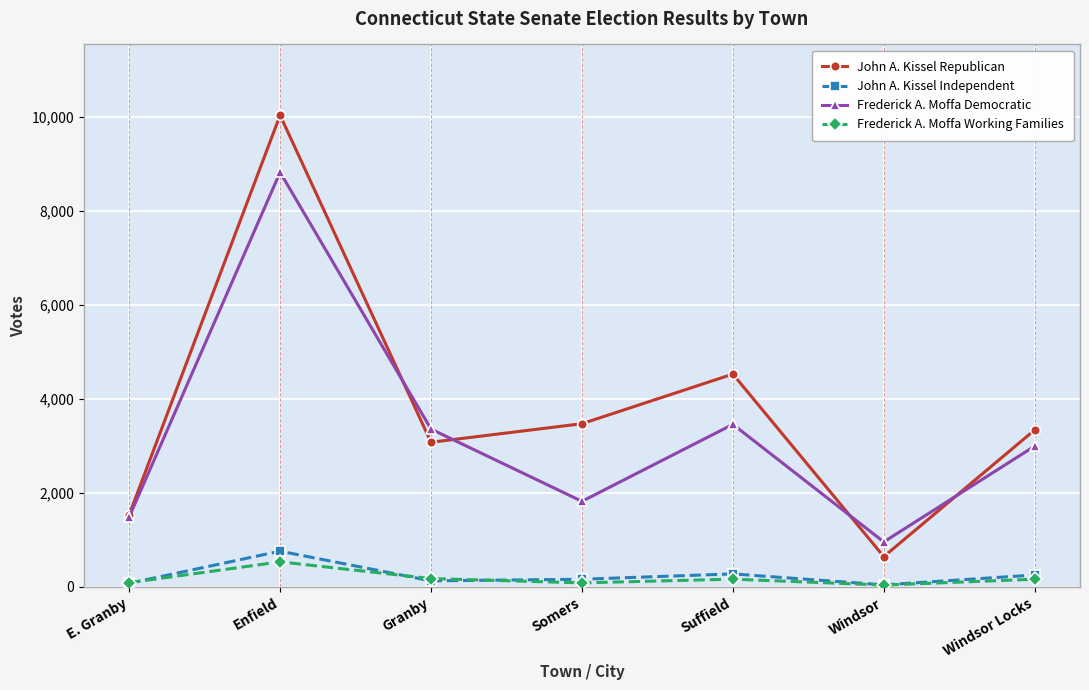

True or false: Frederick A. Moffa Working Families and Frederick A. Moffa Democratic intersect in this chart.

False